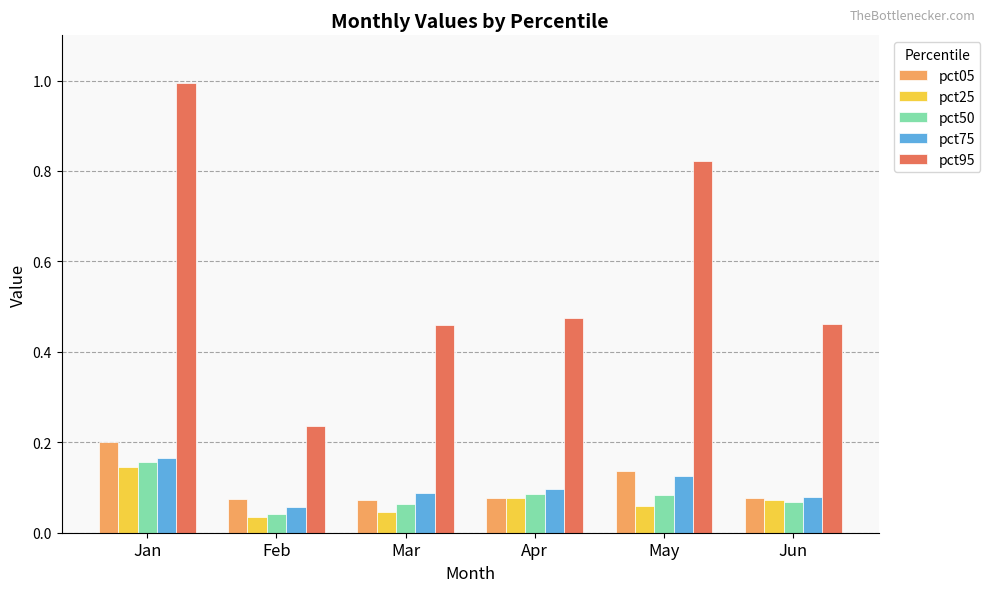

At how many categories does at least one series exceed 0?

6